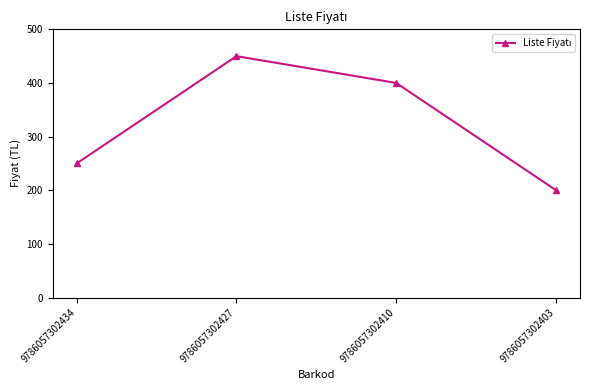

Where is the first local maximum?

9786057302427